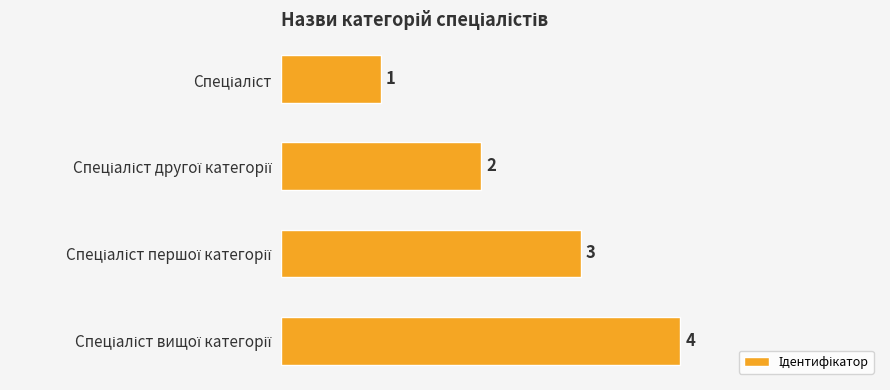

What is the difference between the maximum and minimum values?

3